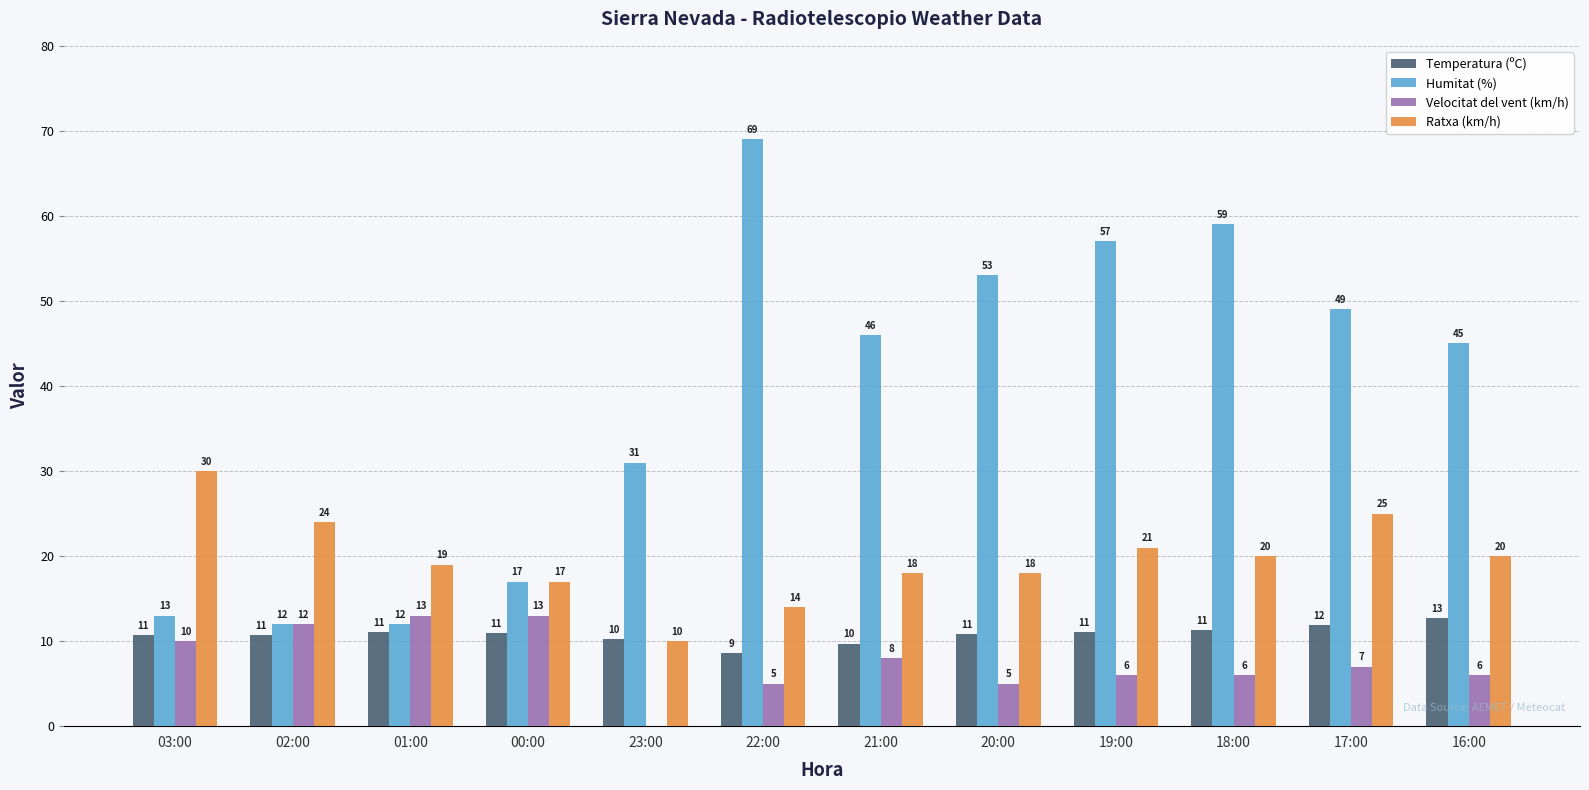

Which series has the largest total across all categories?

Humitat (%)